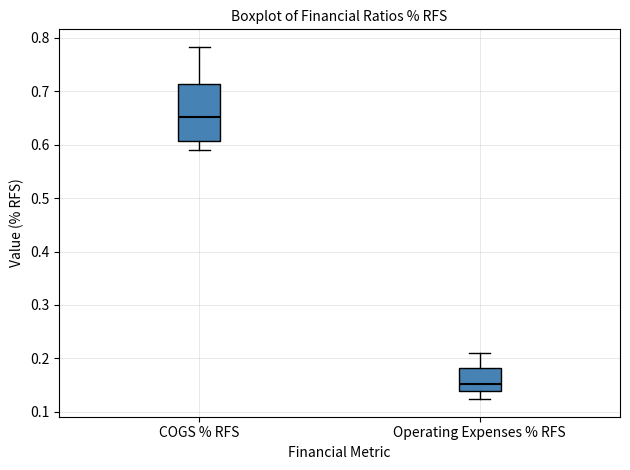

Where is the lower edge of the box for Operating Expenses % RFS on the y-axis? The values are not printed on the chart, so give them approximately, as read against the axis.

0.14